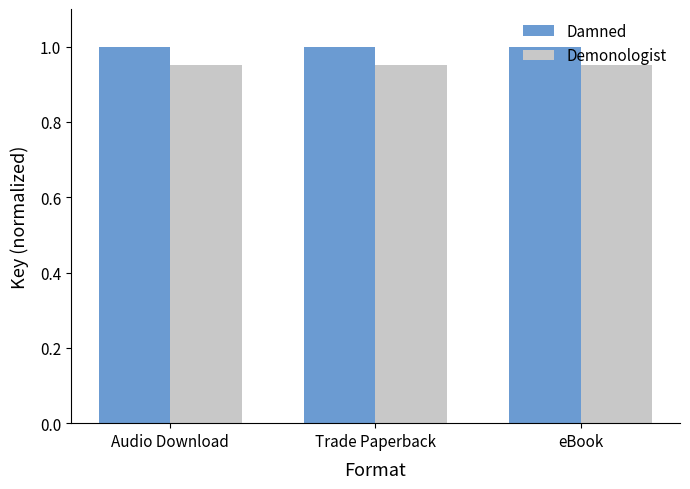

Rank the series at eBook from lowest to highest value.

Demonologist, Damned